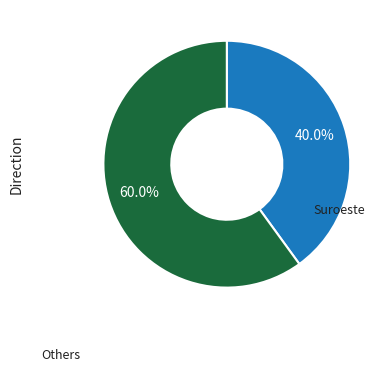

Rank the categories by value from highest to lowest.

Others, Suroeste